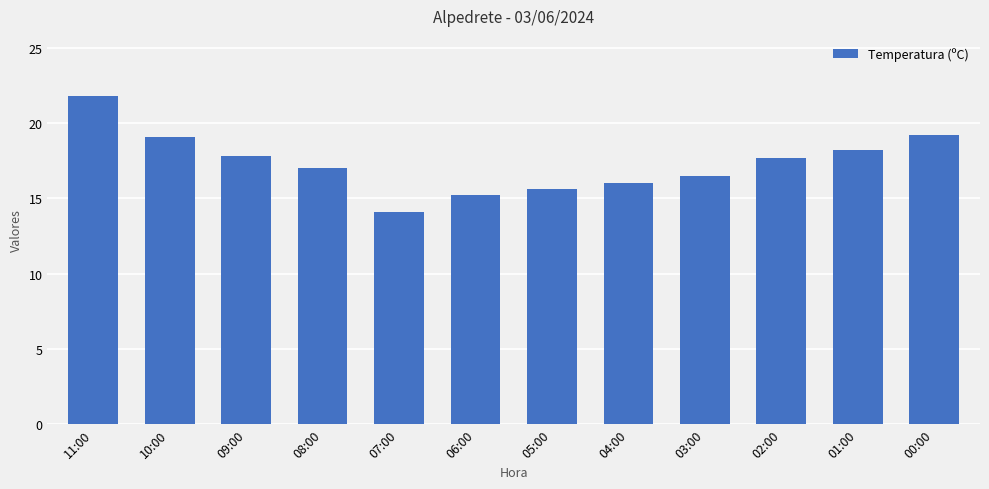

The value at 07:00 is 14.1. True or false?

True